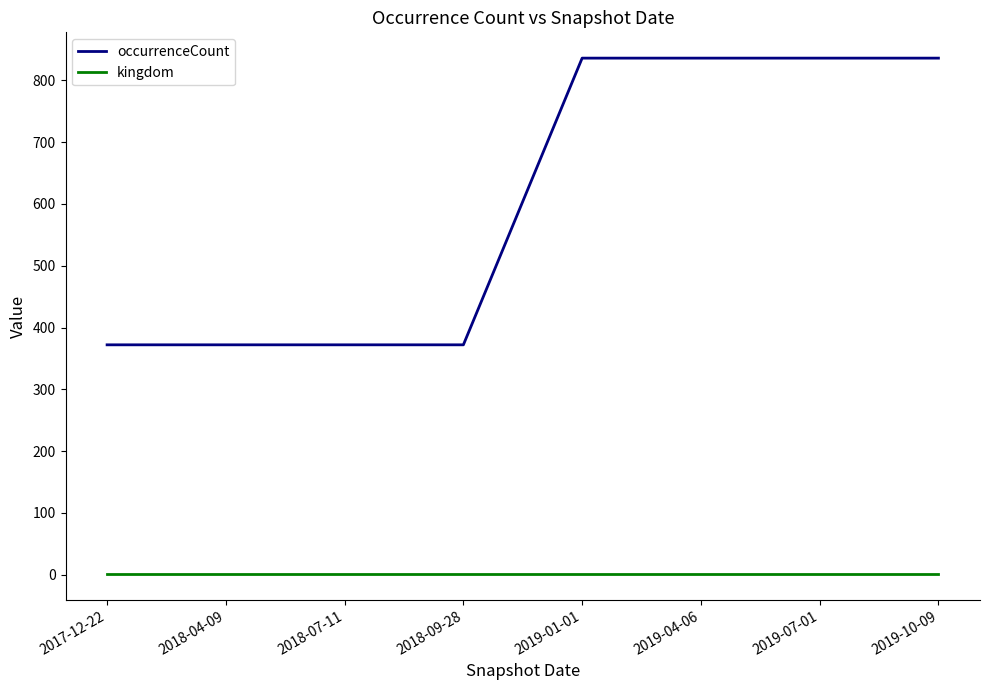

What is the difference between the maximum and minimum values in the occurrenceCount series?

464